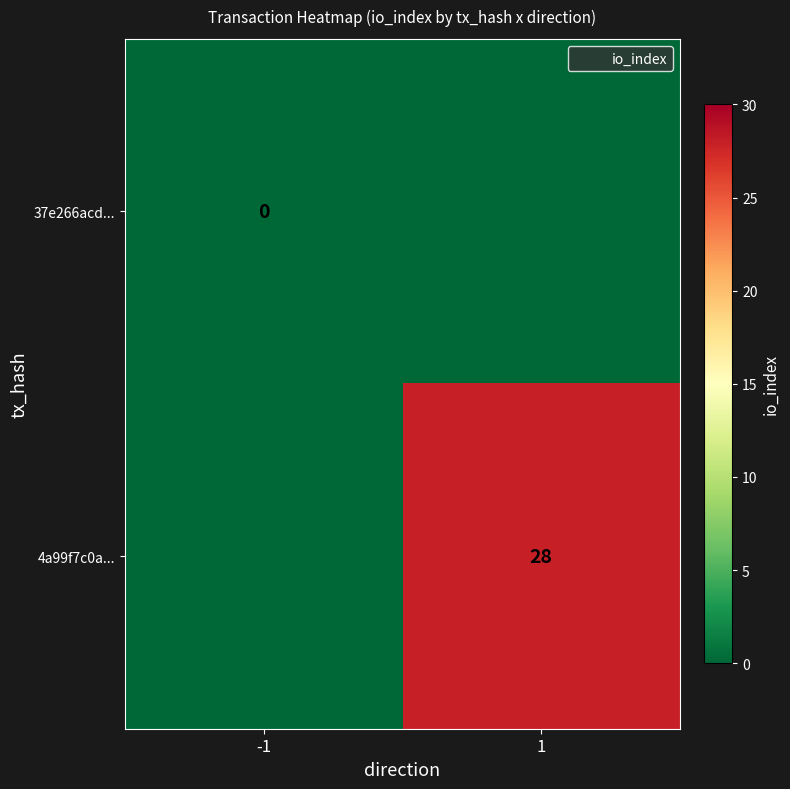

Is it true that 4a99f7c0a... equals 17 at 1?

False